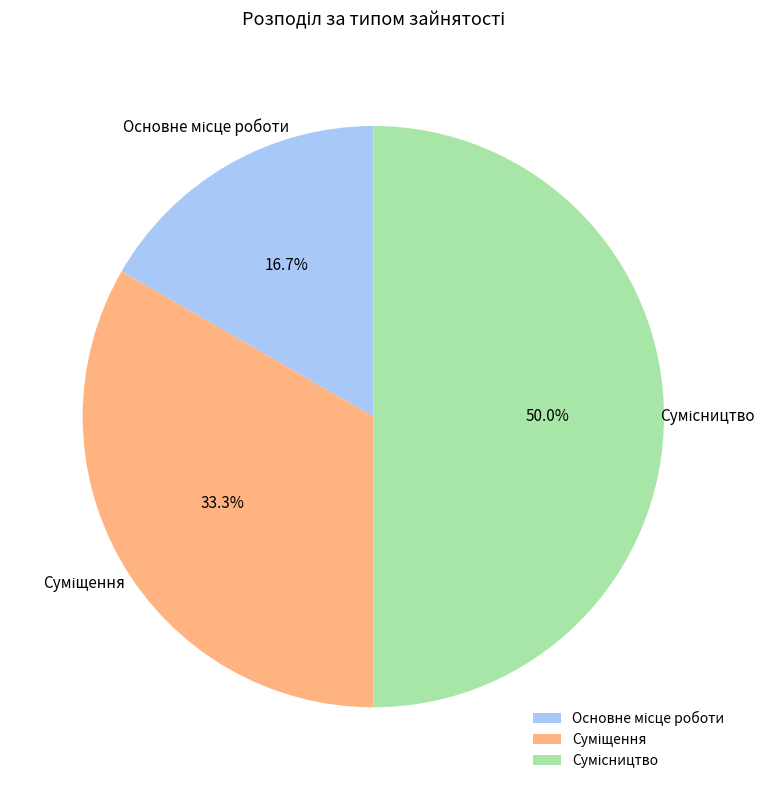

How many slices are in this pie chart?

3